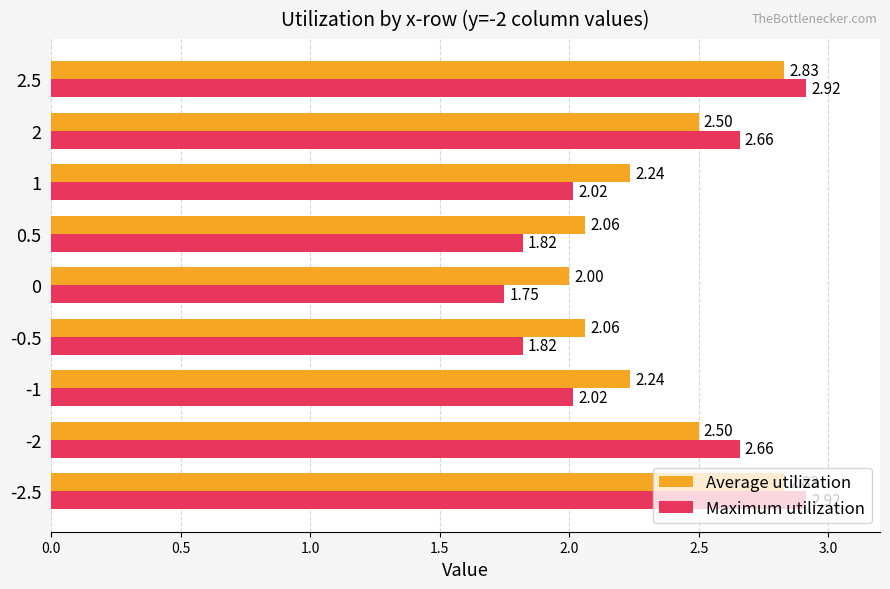

Rank the series by their average value, from highest to lowest.

Average utilization, Maximum utilization